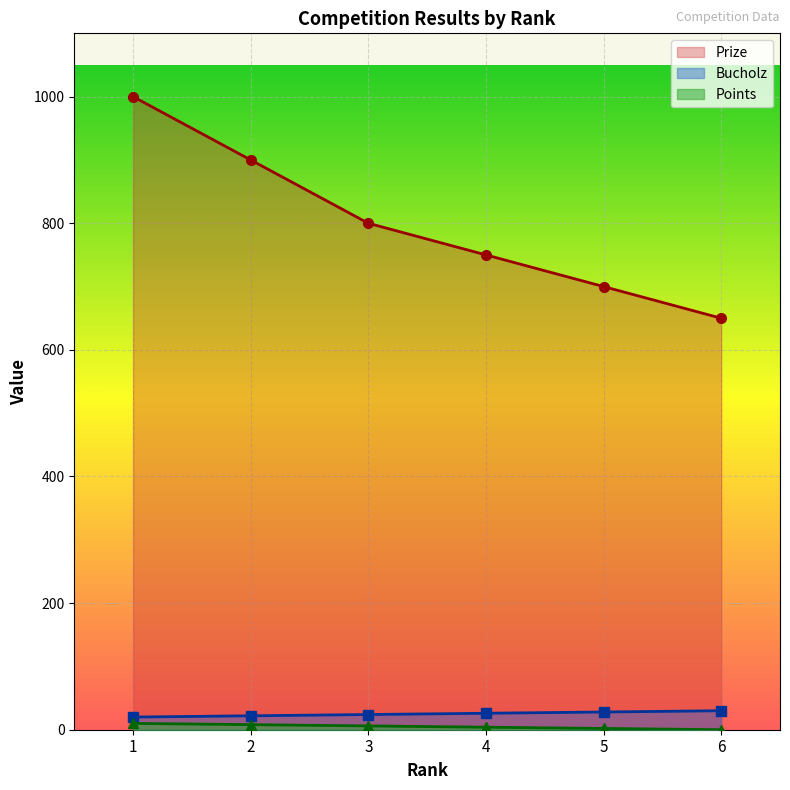

At which category does the chart reach its peak across all series?

1